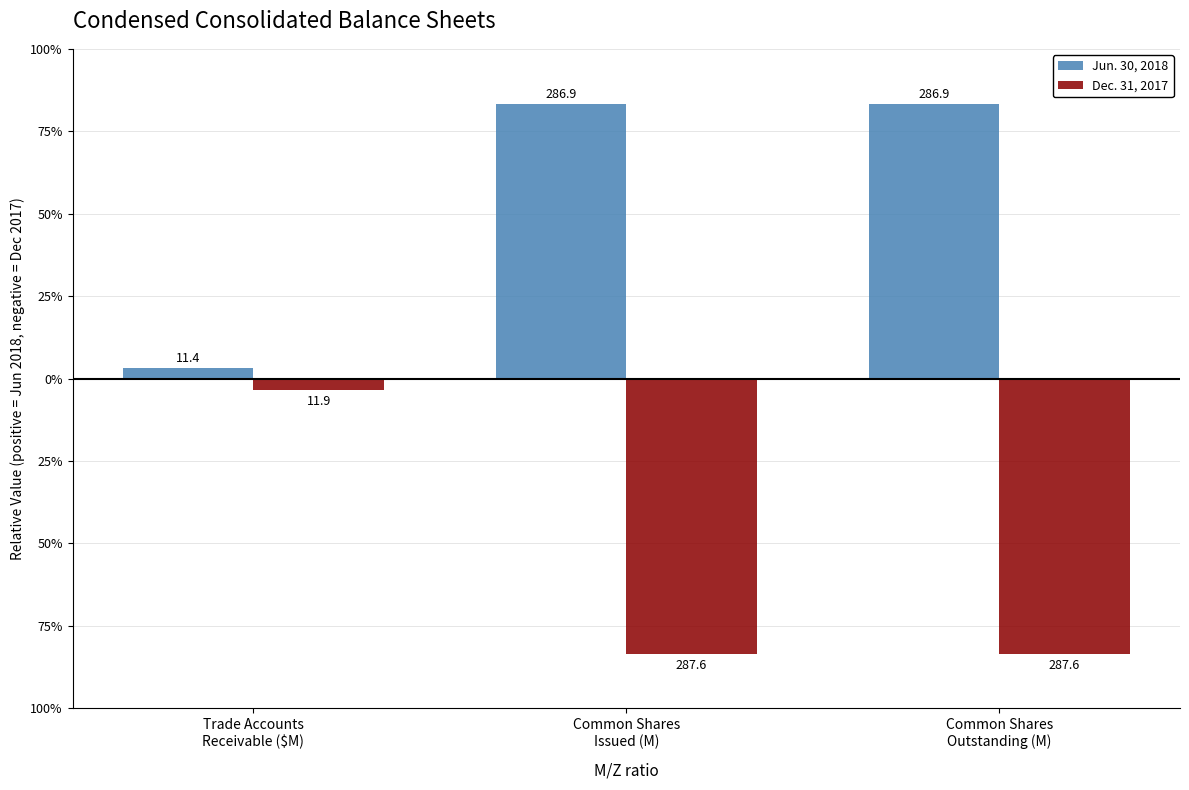

Does the chart contain any negative values?

Yes